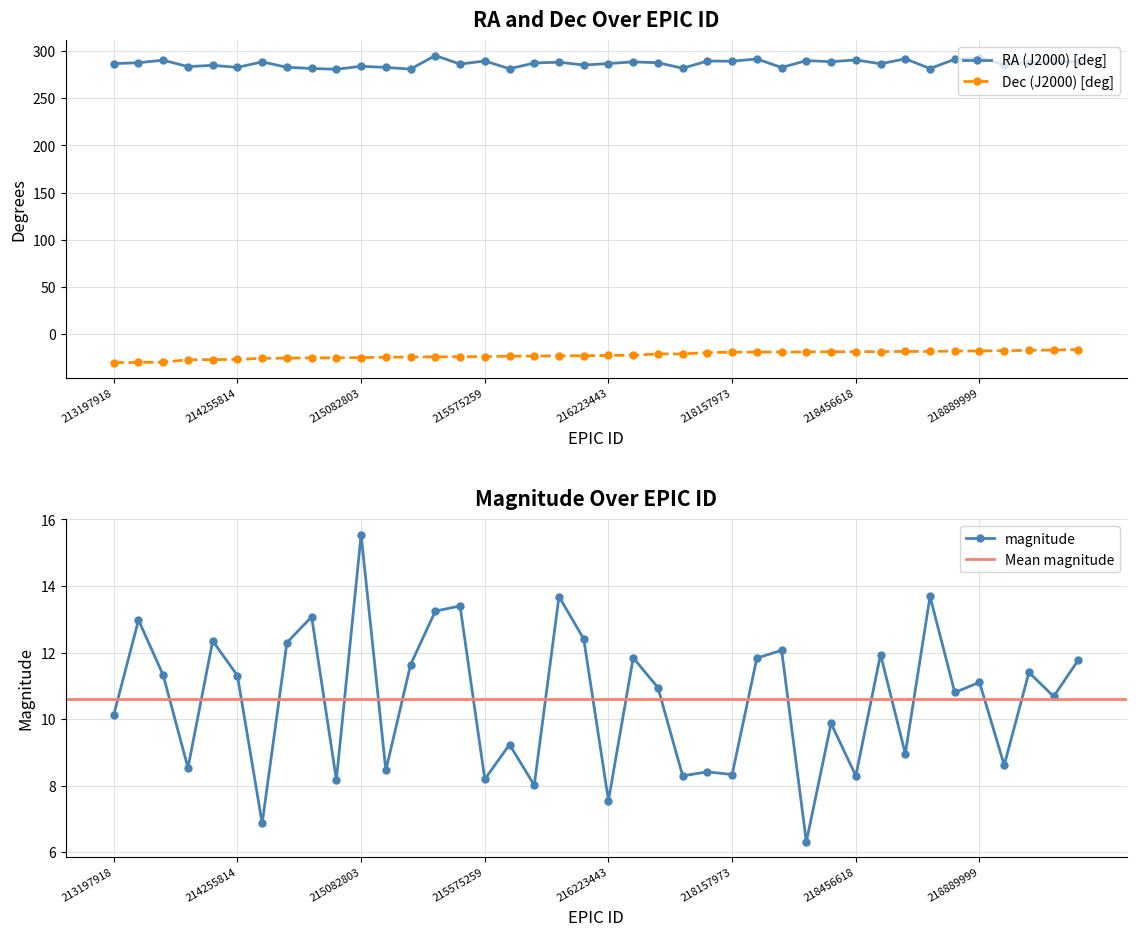

Reading right to left, extract all data points from this chart.

RA (J2000) [deg]: 219548501=288.5	219346000=289.1	219184365=287.4	219013435=285.5	218889999=292.9	218786464=291.2	218621582=281.4	218596457=291.8	218498032=286.4	218456618=290.6	218432834=288.6	218315918=289.9	218270596=282.5	218233155=291.6	218157973=289.2	217949053=289.4	217119153=281.7	217108364=287.6	216361745=288.5	216223443=286.7	216065247=285.1	216023883=288.1	215857222=287.3	215808401=281.2	215575259=289.4	215487620=286.1	215432362=295.2	215372953=280.9	215214095=282.6	215082803=283.8	214950155=280.7	214936080=281.5	214810175=282.7	214718078=288.5	214255814=282.6	214193925=284.8	214110981=283.5	213328461=290.3	213242980=287.6	213197918=286.6
Dec (J2000) [deg]: 219548501=-16.5	219346000=-17.0	219184365=-17.3	219013435=-17.7	218889999=-18.0	218786464=-18.2	218621582=-18.5	218596457=-18.5	218498032=-18.7	218456618=-18.8	218432834=-18.8	218315918=-19.0	218270596=-19.1	218233155=-19.2	218157973=-19.3	217949053=-19.7	217119153=-21.1	217108364=-21.2	216361745=-22.5	216223443=-22.7	216065247=-23.0	216023883=-23.1	215857222=-23.4	215808401=-23.5	215575259=-23.9	215487620=-24.1	215432362=-24.2	215372953=-24.4	215214095=-24.7	215082803=-25.0	214950155=-25.3	214936080=-25.3	214810175=-25.6	214718078=-25.8	214255814=-27.0	214193925=-27.1	214110981=-27.3	213328461=-29.8	213242980=-30.2	213197918=-30.3
magnitude: 219548501=11.8	219346000=10.7	219184365=11.4	219013435=8.6	218889999=11.1	218786464=10.8	218621582=13.7	218596457=9.0	218498032=11.9	218456618=8.3	218432834=9.9	218315918=6.3	218270596=12.1	218233155=11.8	218157973=8.3	217949053=8.4	217119153=8.3	217108364=10.9	216361745=11.8	216223443=7.5	216065247=12.4	216023883=13.7	215857222=8.0	215808401=9.2	215575259=8.2	215487620=13.4	215432362=13.2	215372953=11.6	215214095=8.5	215082803=15.5	214950155=8.2	214936080=13.1	214810175=12.3	214718078=6.9	214255814=11.3	214193925=12.3	214110981=8.5	213328461=11.3	213242980=13.0	213197918=10.1